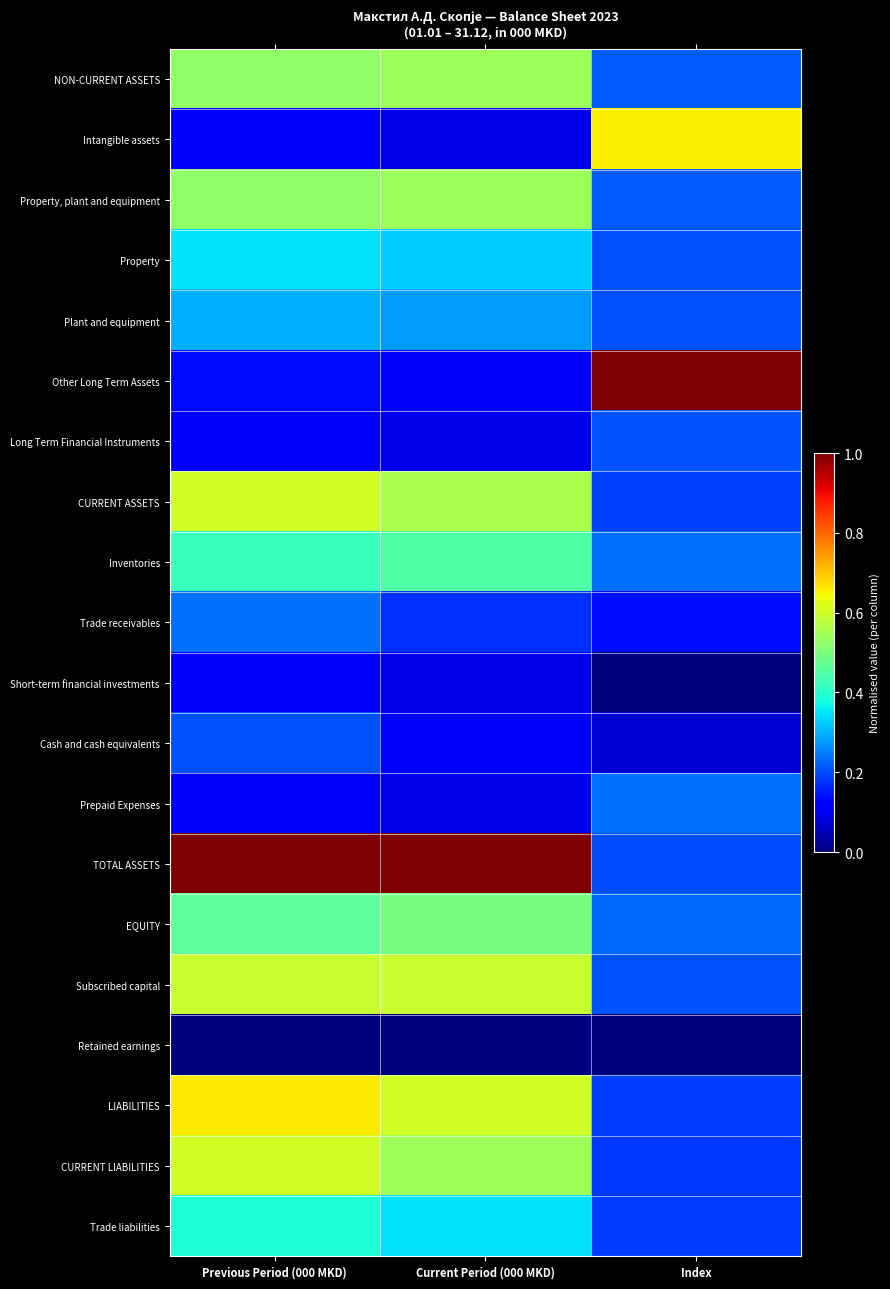

List the series in order of their peak value, highest first.

Other Long Term Assets, TOTAL ASSETS, LIABILITIES, Intangible assets, CURRENT LIABILITIES, CURRENT ASSETS, Subscribed capital, NON-CURRENT ASSETS, Property, plant and equipment, EQUITY, Inventories, Trade liabilities, Property, Plant and equipment, Trade receivables, Prepaid Expenses, Long Term Financial Instruments, Cash and cash equivalents, Short-term financial investments, Retained earnings